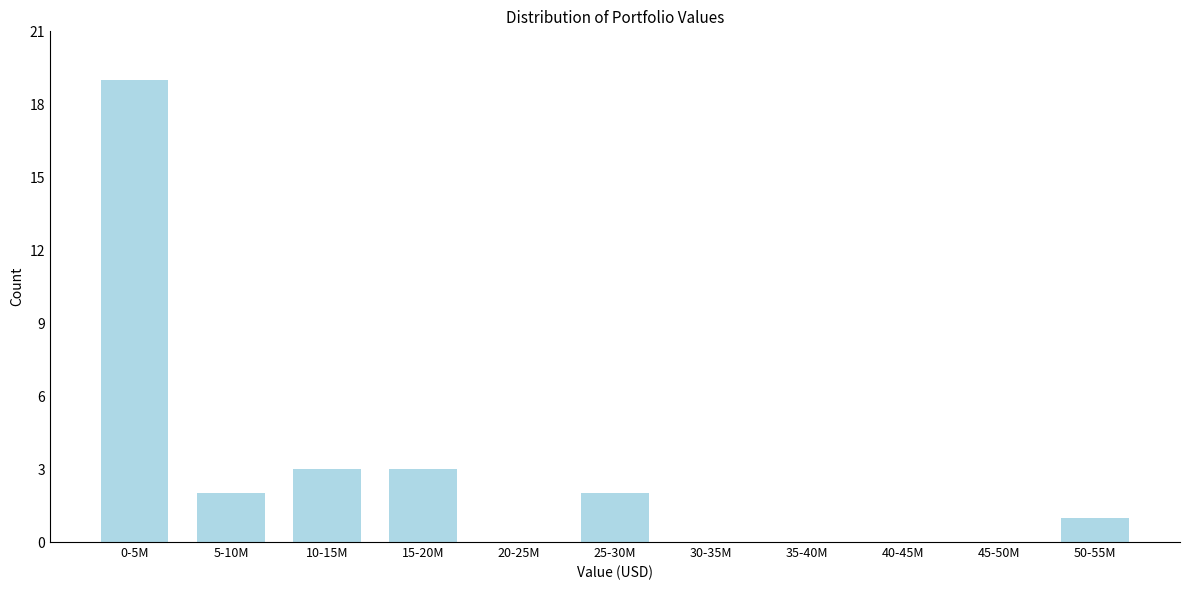

Reading right to left, list all the values displayed in this chart.

50-55M=1	45-50M=0	40-45M=0	35-40M=0	30-35M=0	25-30M=2	20-25M=0	15-20M=3	10-15M=3	5-10M=2	0-5M=19